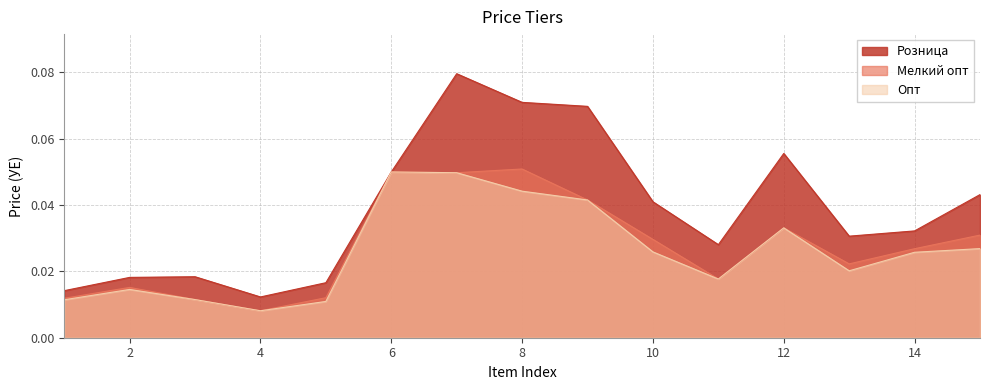

Is it true that Мелкий опт equals 0.1 at 10?

False